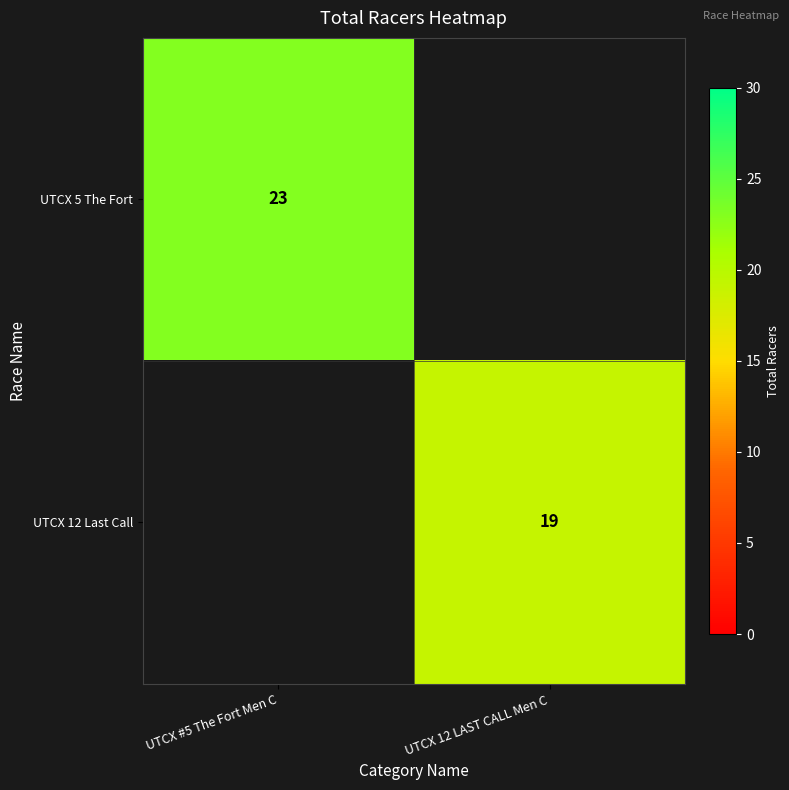

True or false: UTCX 12 Last Call has a value of 19 at UTCX 12 LAST CALL Men C.

True